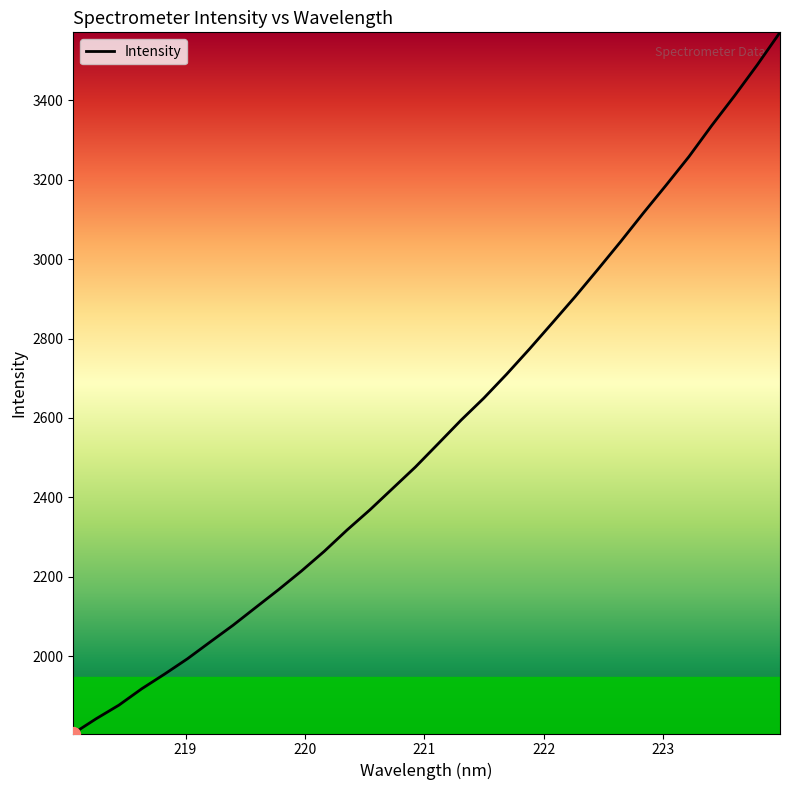

What is the smallest value displayed?

1805.4